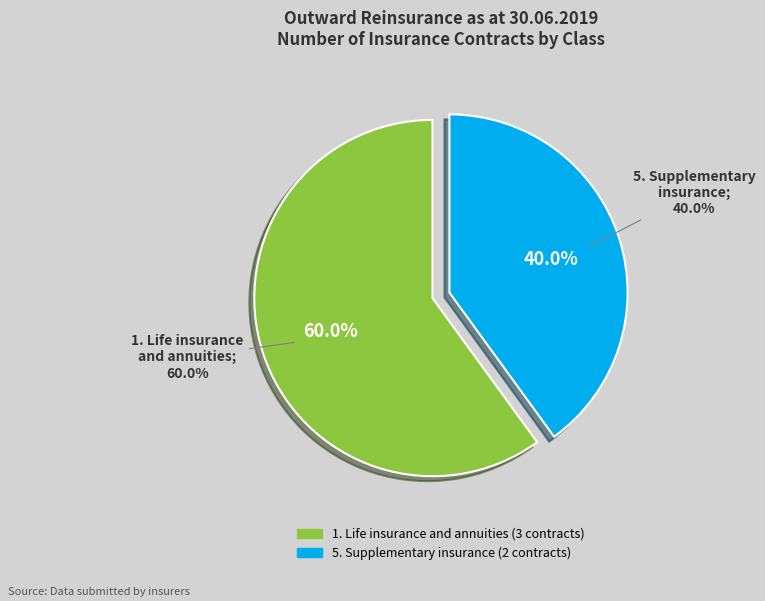

What is the ratio of the value at TOTAL to the value at 5. Supplementary insurance?

2.5